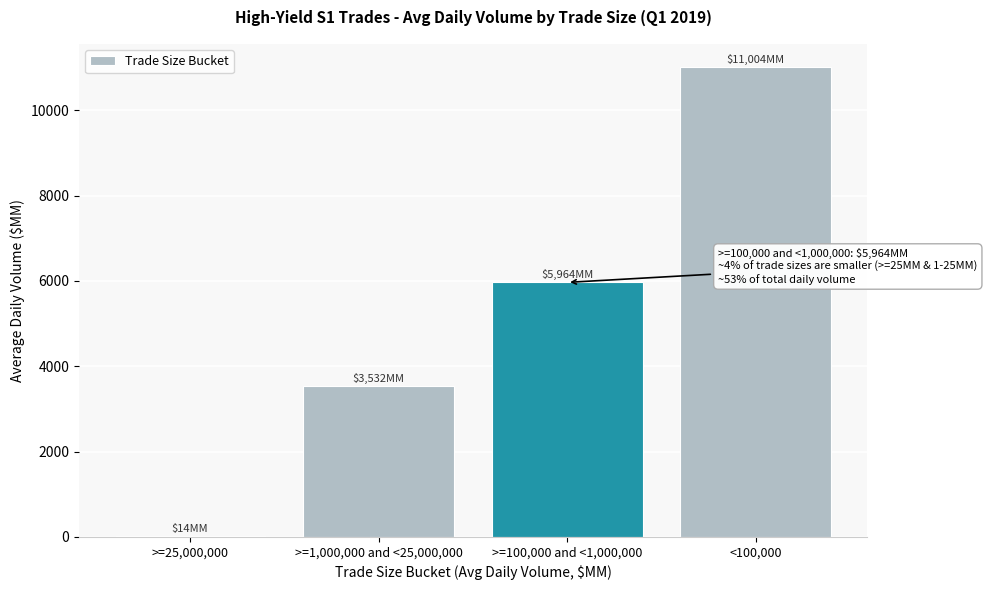

Reading left to right, extract all data points from this chart.

>=25,000,000=14.1	>=1,000,000 and <25,000,000=3531.9	>=100,000 and <1,000,000=5964.2	<100,000=11003.7